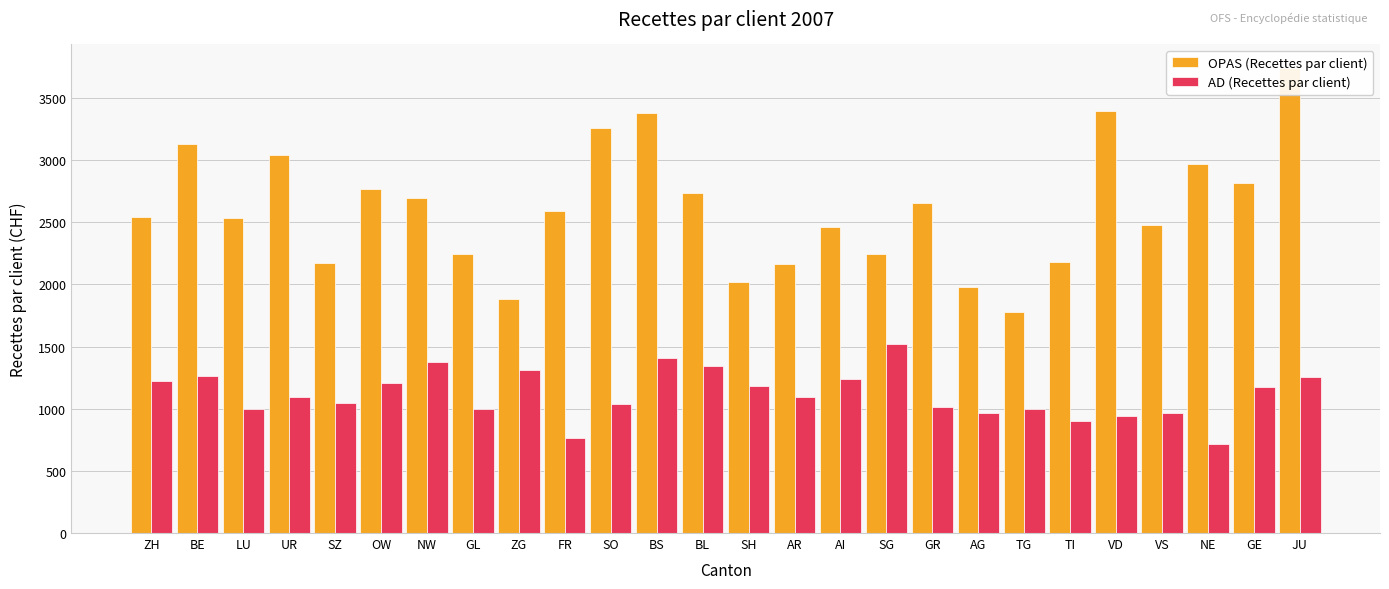

Between GL and BL, which series saw the biggest shift?

OPAS (Recettes par client)